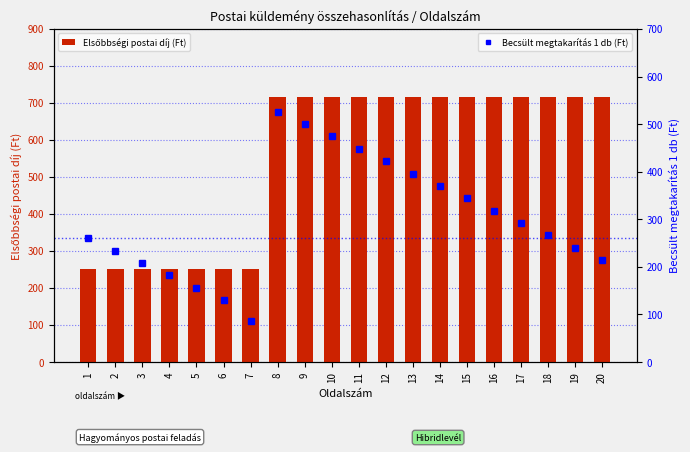

Reading left to right, extract all data points from this chart.

Elsőbbségi postai díj (Ft): 1=250.0	2=250.0	3=250.0	4=250.0	5=250.0	6=250.0	7=250.0	8=715.0	9=715.0	10=715.0	11=715.0	12=715.0	13=715.0	14=715.0	15=715.0	16=715.0	17=715.0	18=715.0	19=715.0	20=715.0
Becsült megtakarítás 1 db (Ft): 1=260.1	2=234.1	3=208.1	4=182.1	5=156.1	6=130.1	7=87.1	8=526.1	9=500.1	10=474.1	11=448.1	12=422.1	13=396.1	14=370.1	15=344.1	16=318.1	17=292.1	18=266.1	19=240.1	20=214.1